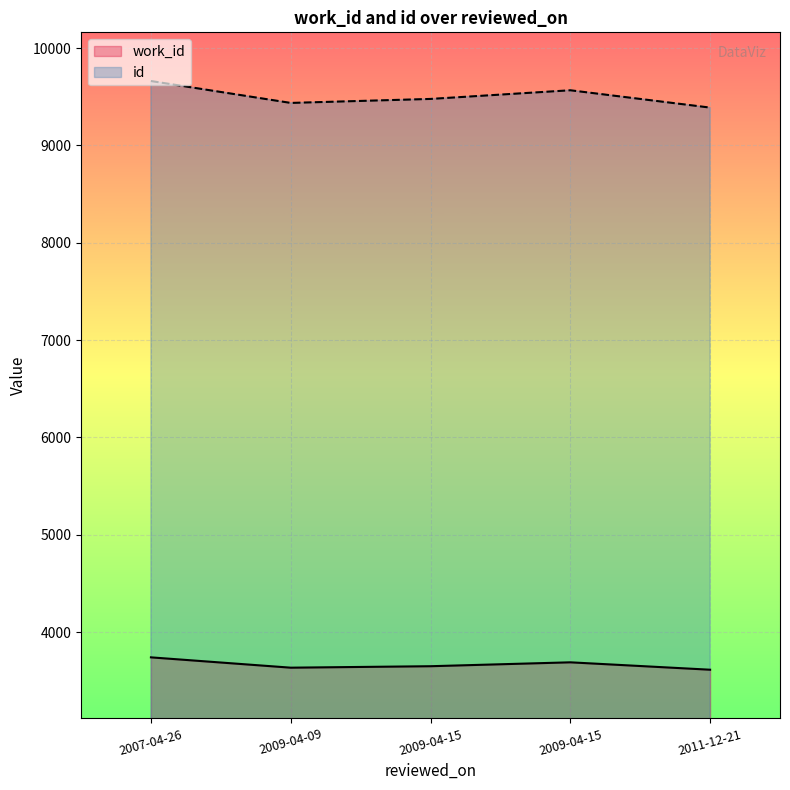

What is the label of the 2nd point from the right?

2009-04-15